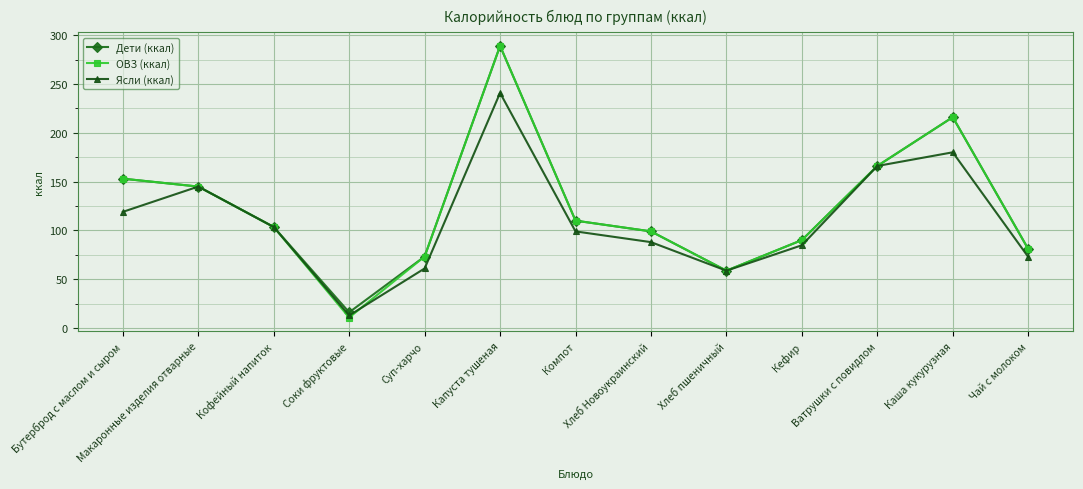

What is the highest value of the Дети (ккал) series?

289.0